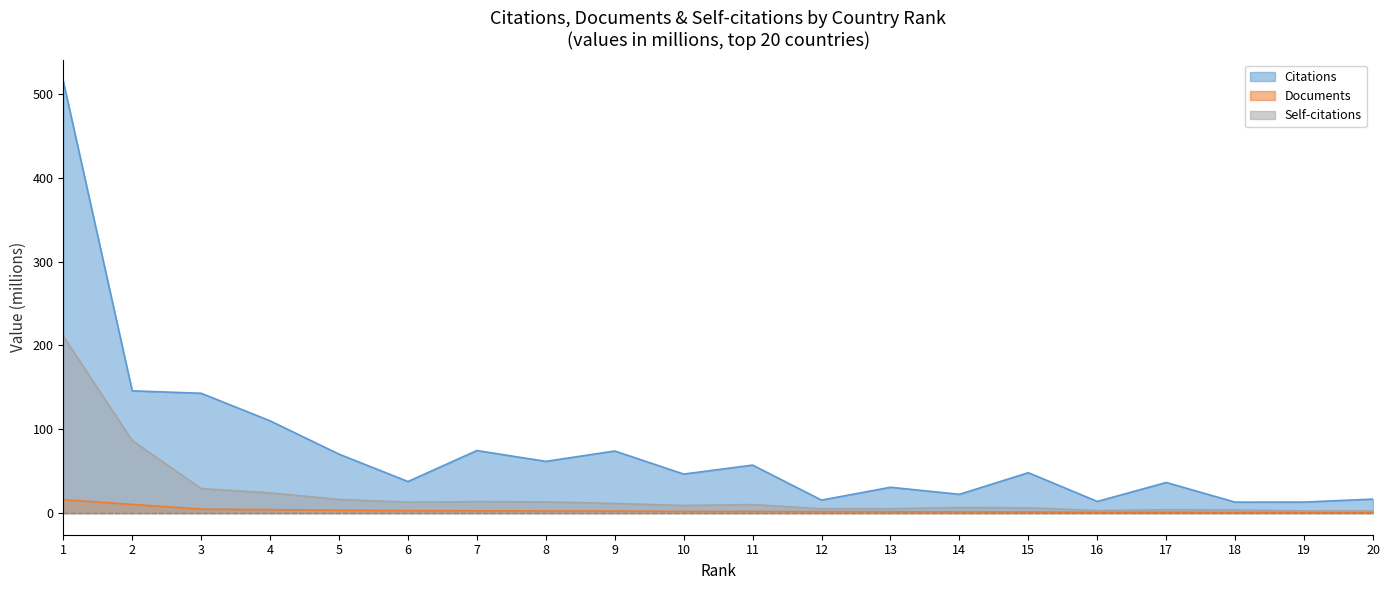

Reading left to right, list all the values displayed in this chart.

Citations: 515.3	145.9	143.0	110.1	70.4	37.7	74.6	61.7	74.1	46.6	57.3	15.5	30.9	22.4	48.2	13.9	36.5	13.1	13.2	16.7
Documents: 16.0	10.4	4.8	4.1	3.5	3.0	2.8	2.5	2.4	2.0	2.0	1.7	1.6	1.4	1.3	1.0	1.0	0.9	0.9	0.9
Self-citations: 211.2	86.5	29.3	24.1	16.4	13.1	13.7	13.4	11.5	9.1	10.2	5.2	5.2	6.6	6.3	3.1	4.1	3.9	2.6	2.6